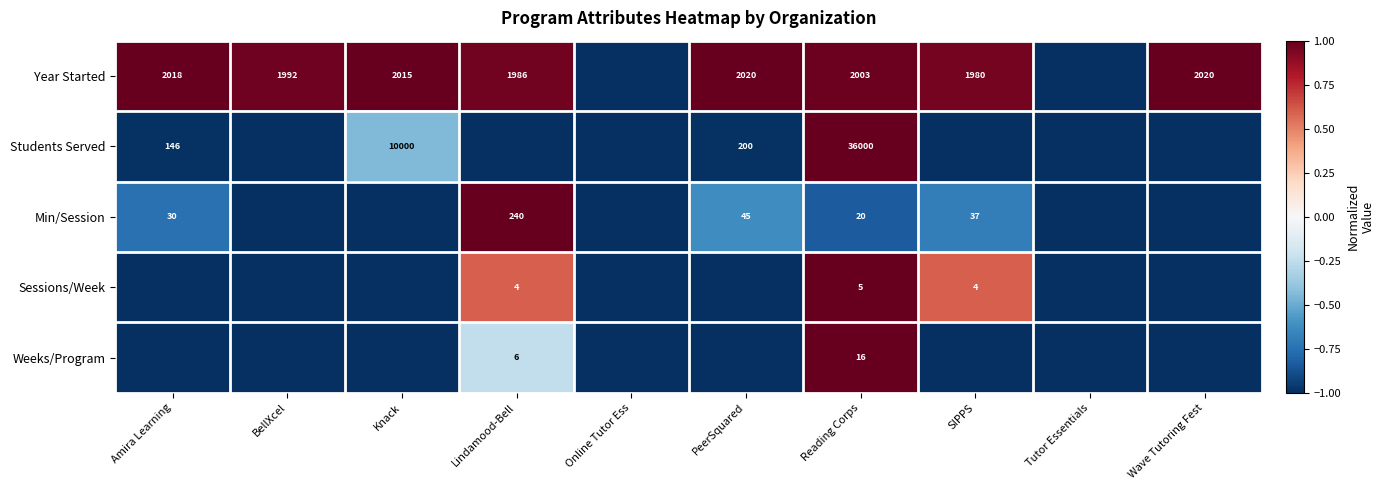

What is the total value across all series at Amira Learning?

-2.7